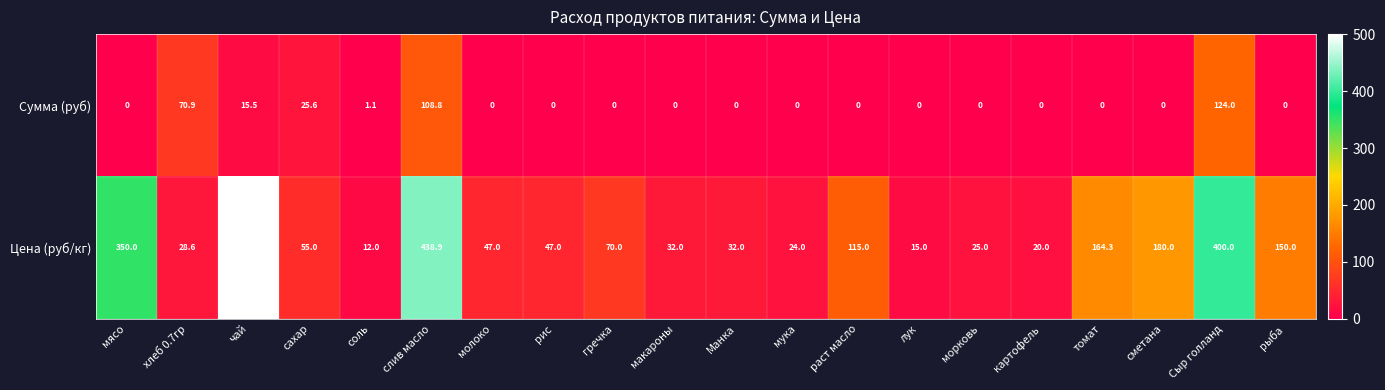

What is the spread (max minus min) of values at рис?

47.0